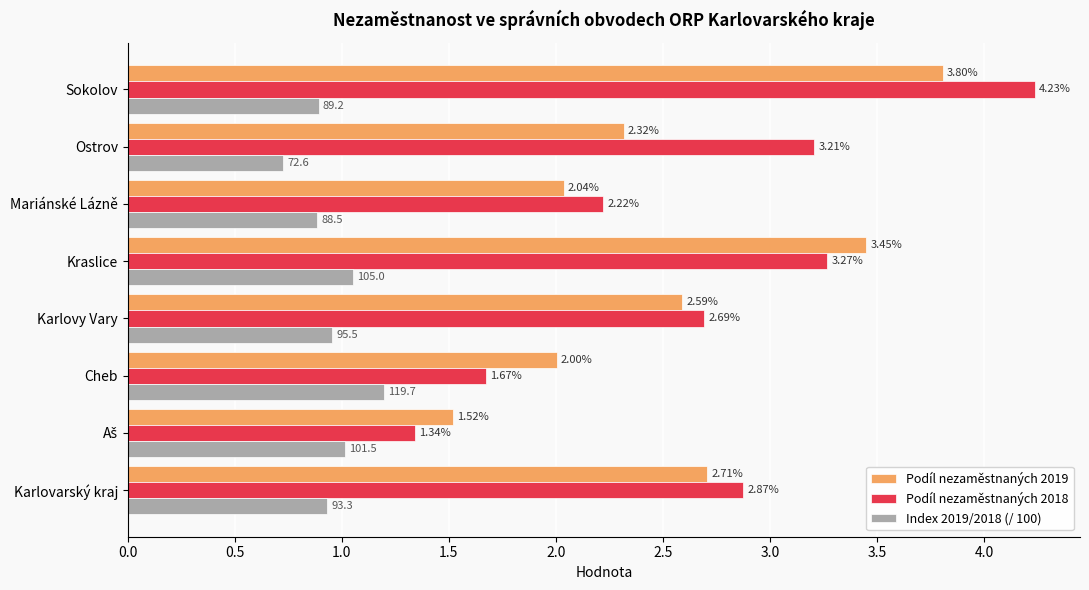

Rank the series at Sokolov from highest to lowest value.

Podíl nezaměstnaných 2018, Podíl nezaměstnaných 2019, Index 2019/2018 (/ 100)